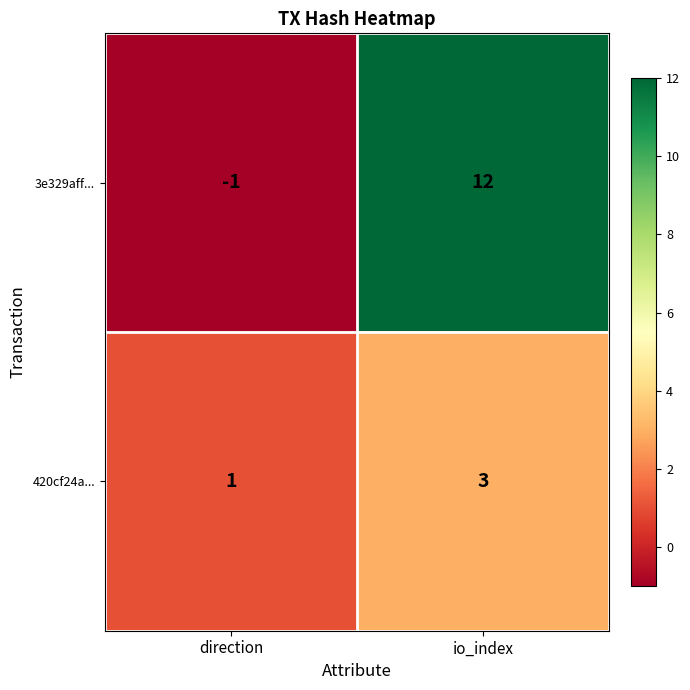

What is the sum of all 3e329aff... values?

11